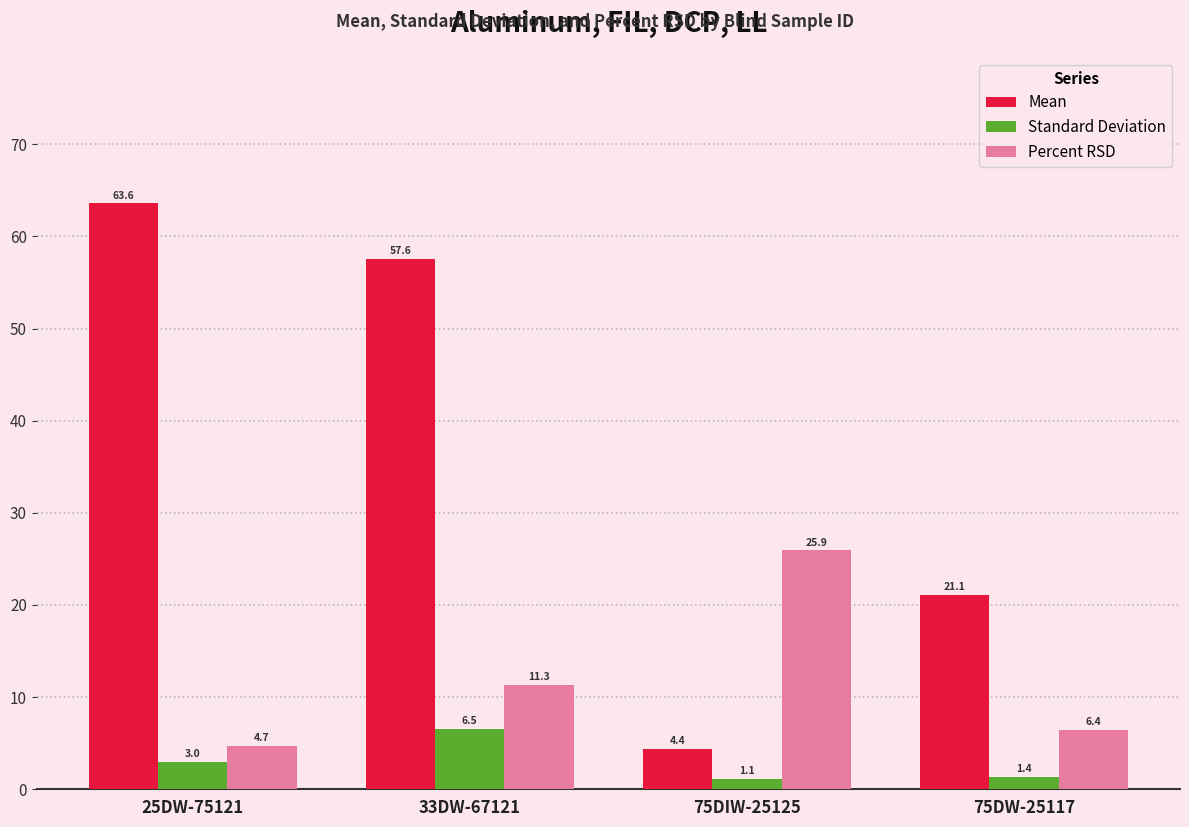

At which category is the sum across all series the highest?

33DW-67121